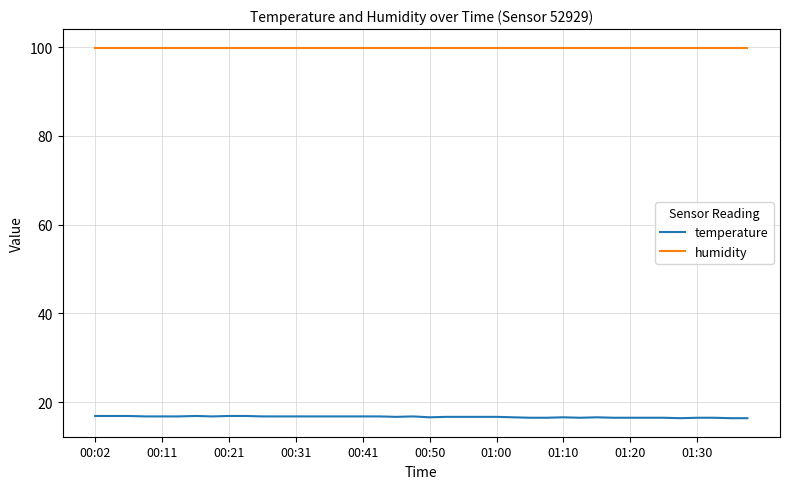

Rank the series by their average value, from highest to lowest.

humidity, temperature